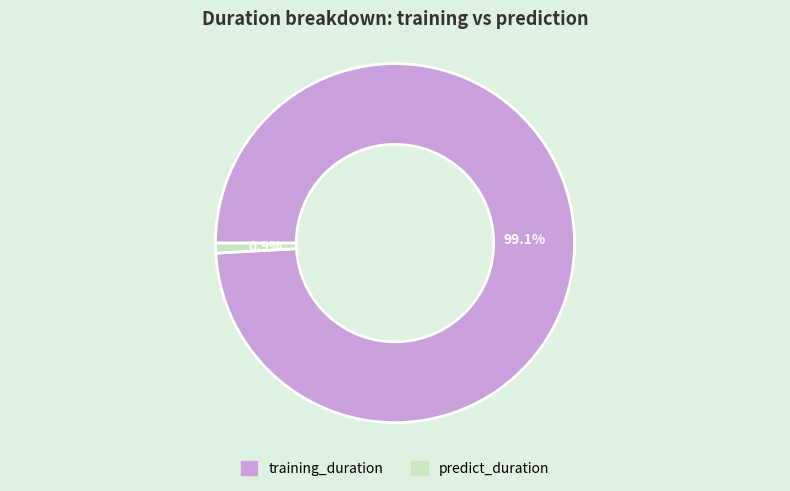

How many segments does this pie chart have?

2